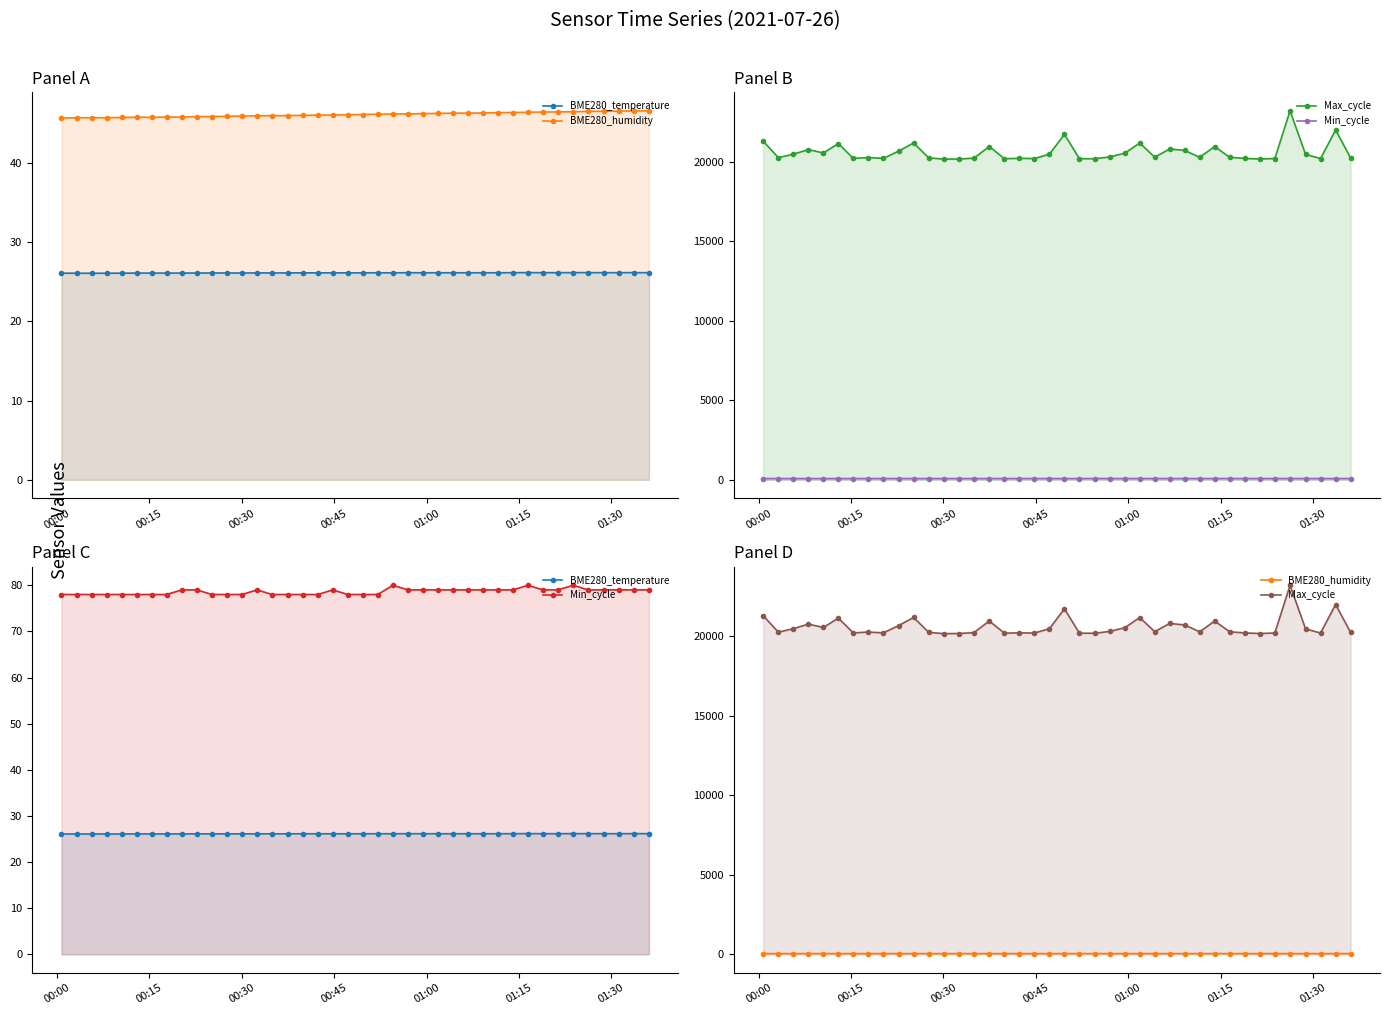

Which series has the largest total across all categories?

Max_cycle